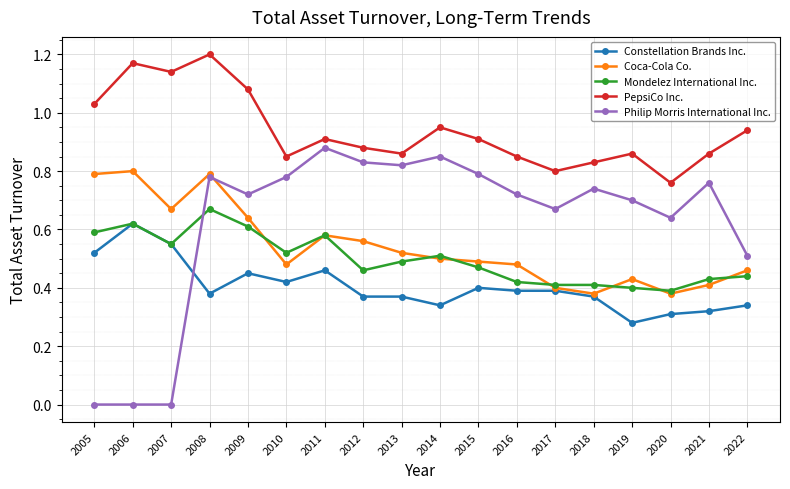

True or false: Mondelez International Inc. and Philip Morris International Inc. cross at least once.

True